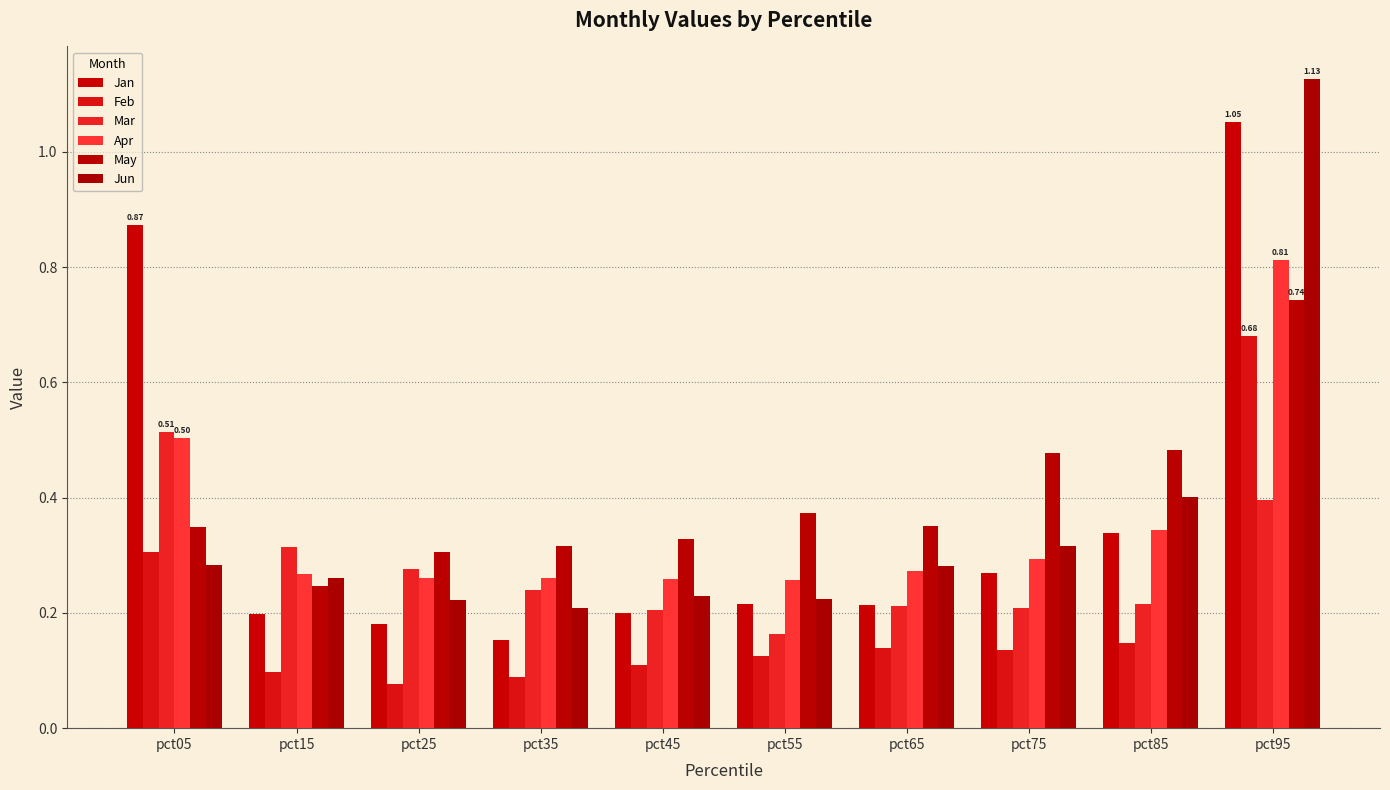

Reading left to right, list all the values displayed in this chart.

Jan: pct05=0.9	pct15=0.2	pct25=0.2	pct35=0.2	pct45=0.2	pct55=0.2	pct65=0.2	pct75=0.3	pct85=0.3	pct95=1.1
Feb: pct05=0.3	pct15=0.1	pct25=0.1	pct35=0.1	pct45=0.1	pct55=0.1	pct65=0.1	pct75=0.1	pct85=0.1	pct95=0.7
Mar: pct05=0.5	pct15=0.3	pct25=0.3	pct35=0.2	pct45=0.2	pct55=0.2	pct65=0.2	pct75=0.2	pct85=0.2	pct95=0.4
Apr: pct05=0.5	pct15=0.3	pct25=0.3	pct35=0.3	pct45=0.3	pct55=0.3	pct65=0.3	pct75=0.3	pct85=0.3	pct95=0.8
May: pct05=0.3	pct15=0.2	pct25=0.3	pct35=0.3	pct45=0.3	pct55=0.4	pct65=0.4	pct75=0.5	pct85=0.5	pct95=0.7
Jun: pct05=0.3	pct15=0.3	pct25=0.2	pct35=0.2	pct45=0.2	pct55=0.2	pct65=0.3	pct75=0.3	pct85=0.4	pct95=1.1